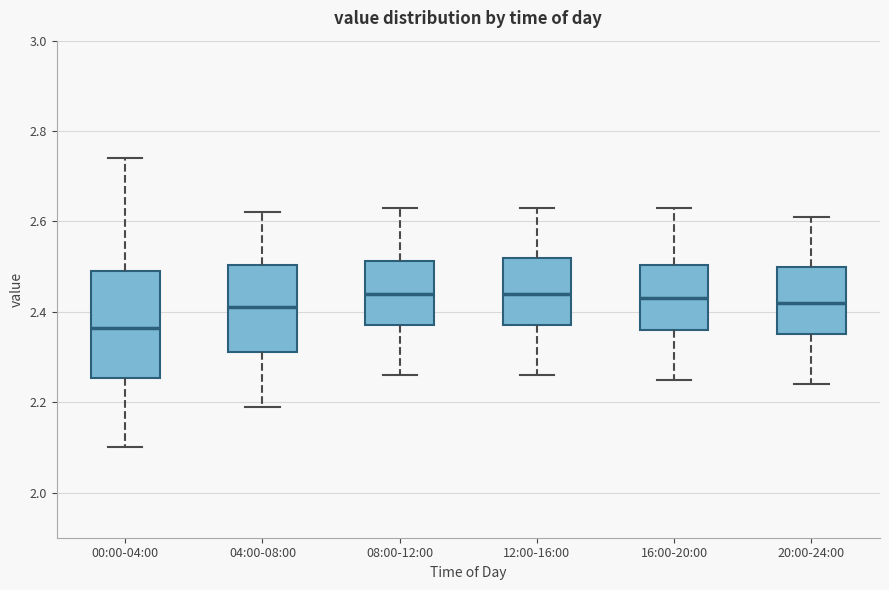

Reading left to right, transcribe this box plot: for each box, give where its median line is, the range the box spans, and where its two whiskers end, as read against the y-axis. The values are not printed on the chart, so give them approximately, as read against the axis.

00:00-04:00: median 2.36, box 2.26 to 2.50, whiskers 2.10 to 2.74
04:00-08:00: median 2.42, box 2.32 to 2.50, whiskers 2.20 to 2.62
08:00-12:00: median 2.44, box 2.38 to 2.52, whiskers 2.26 to 2.64
12:00-16:00: median 2.44, box 2.38 to 2.52, whiskers 2.26 to 2.64
16:00-20:00: median 2.44, box 2.36 to 2.50, whiskers 2.26 to 2.64
20:00-24:00: median 2.42, box 2.36 to 2.50, whiskers 2.24 to 2.62